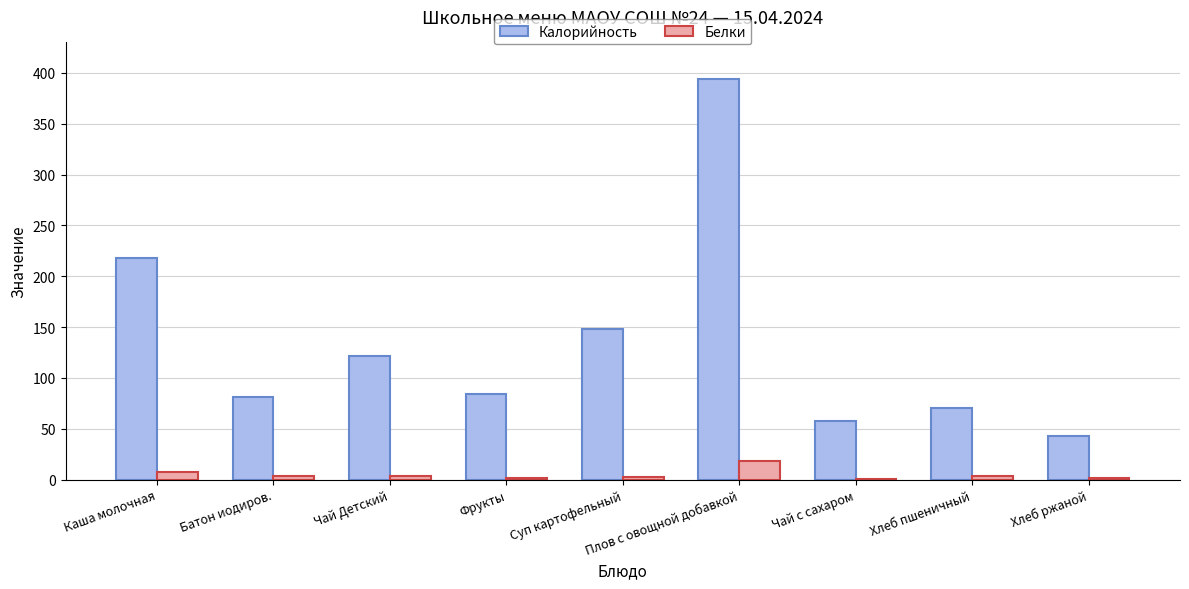

Where is Белки nearest to the value 9?

Каша молочная